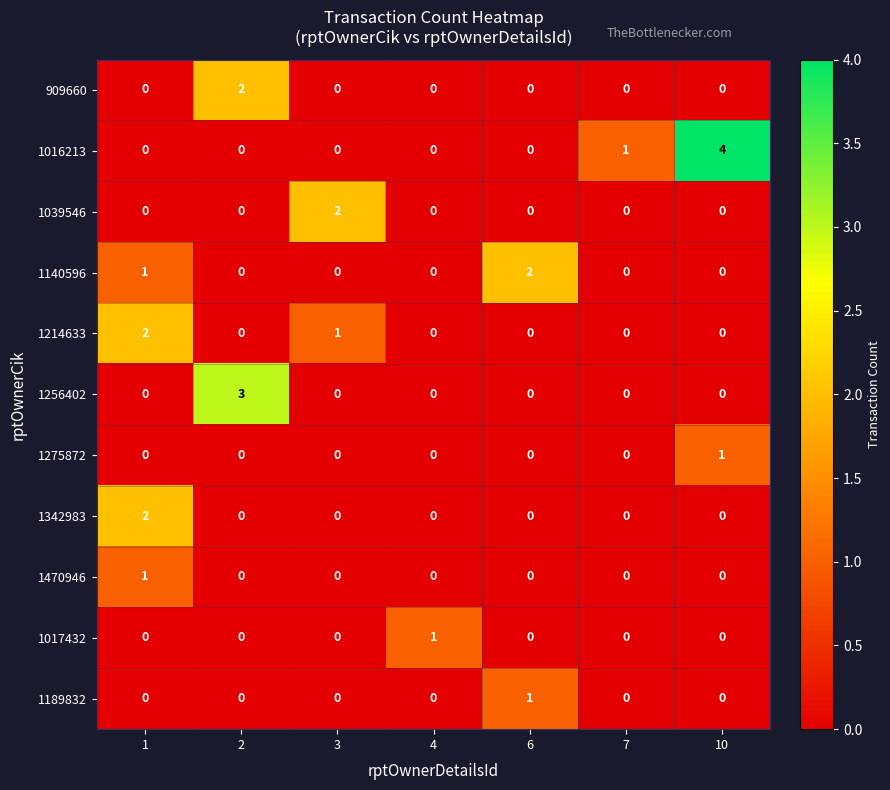

Is it true that 1016213 equals -1 at 3?

False